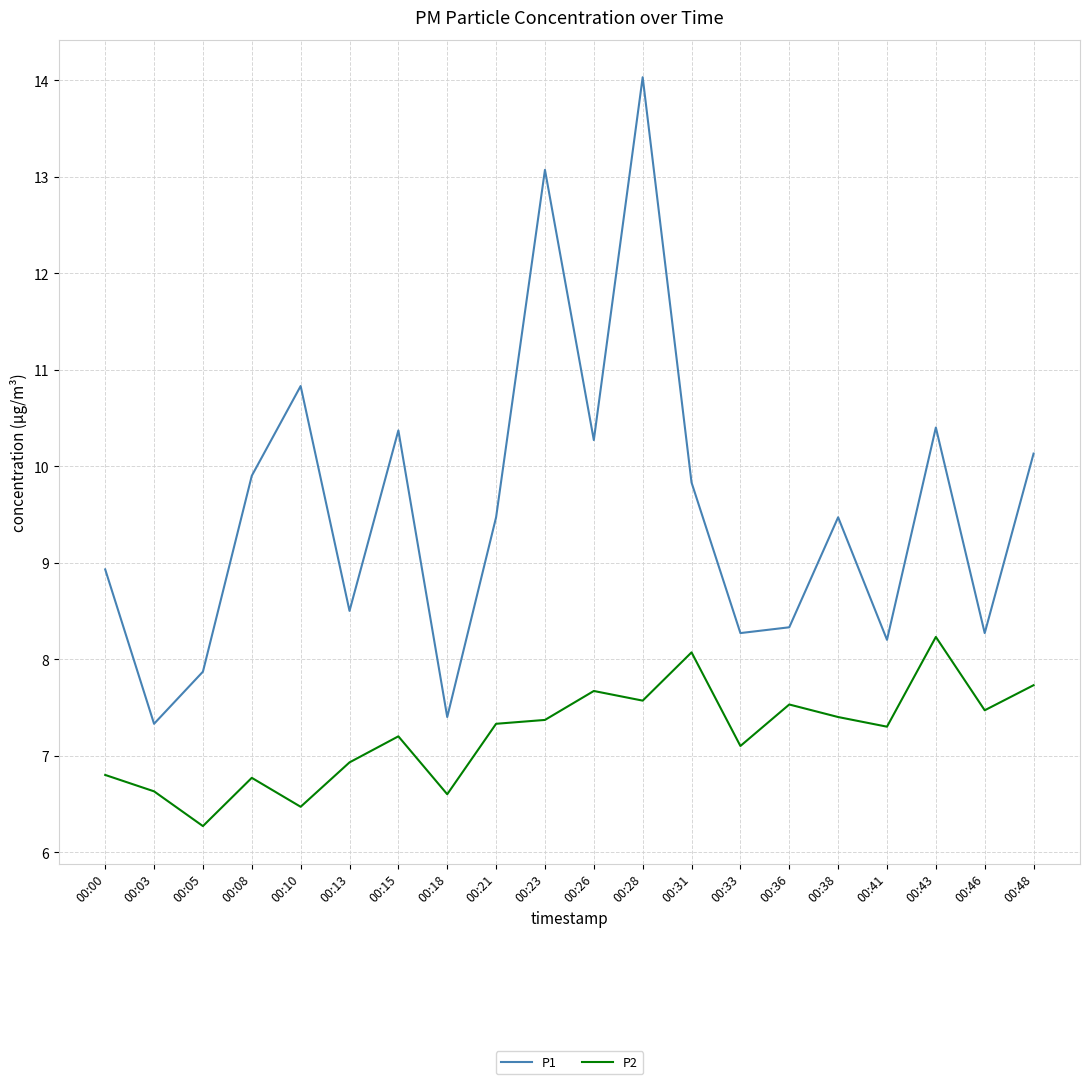

Is it true that P2 equals 6.6 at 00:03?

True